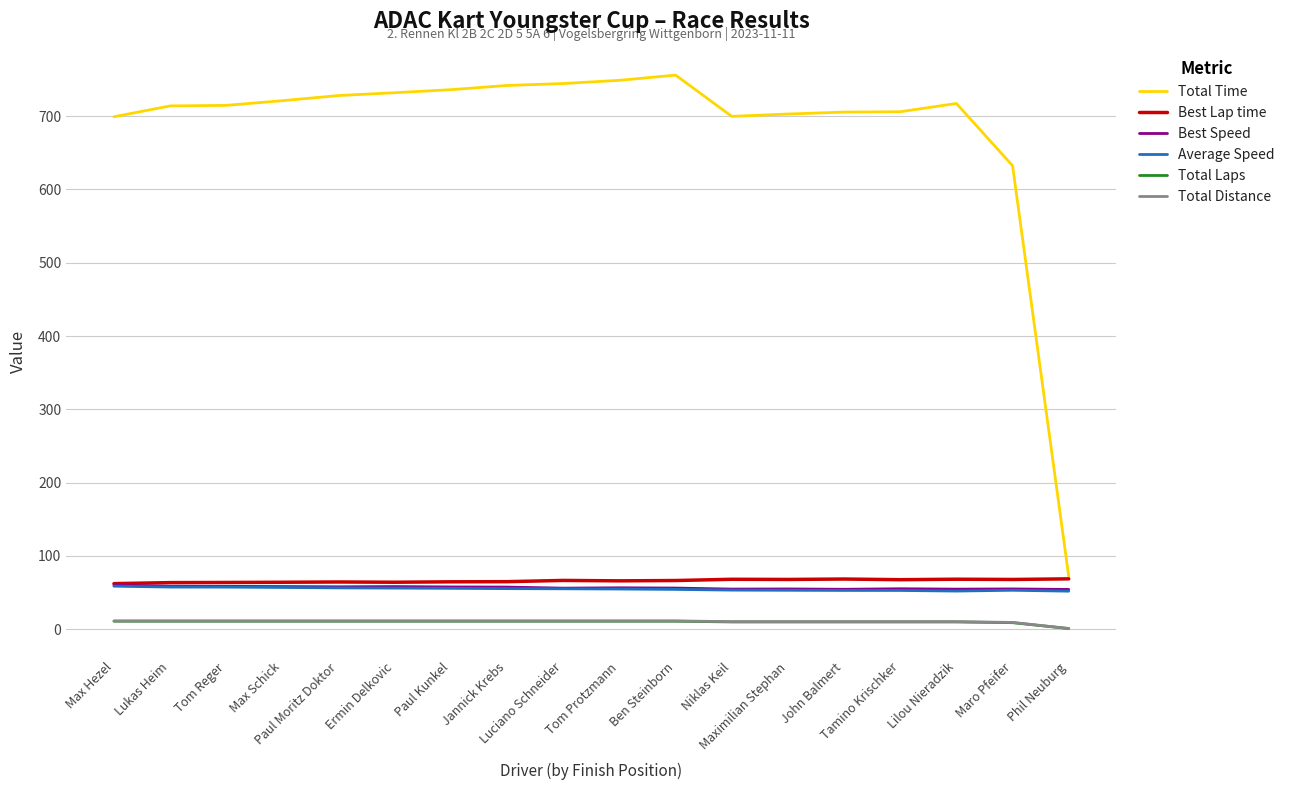

What is the maximum value shown in the chart?

755.8